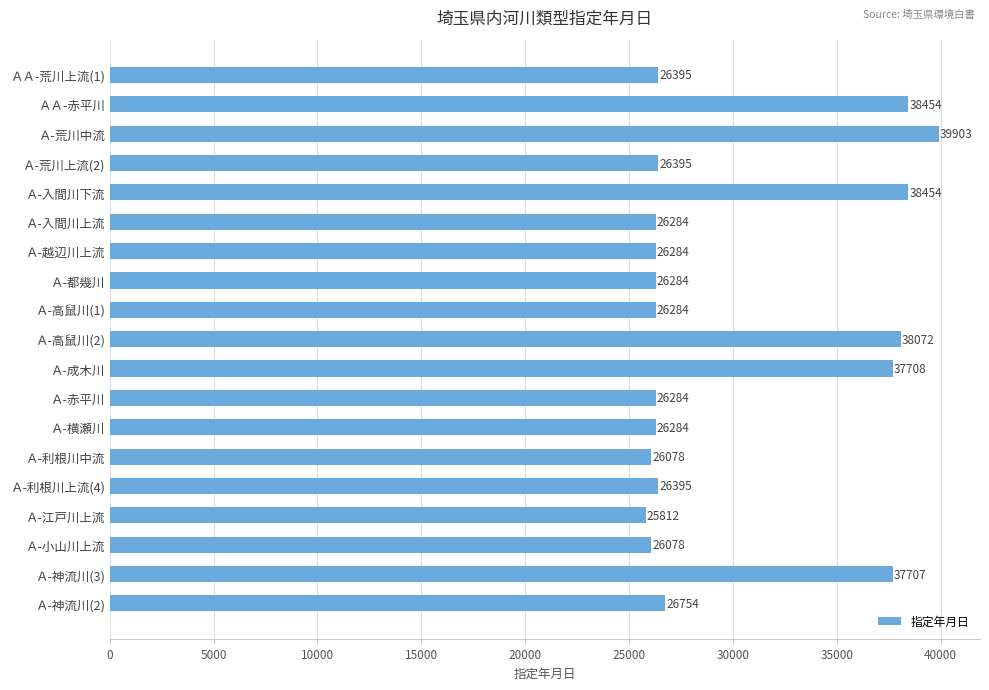

What is the difference between the second highest and minimum values?

12642